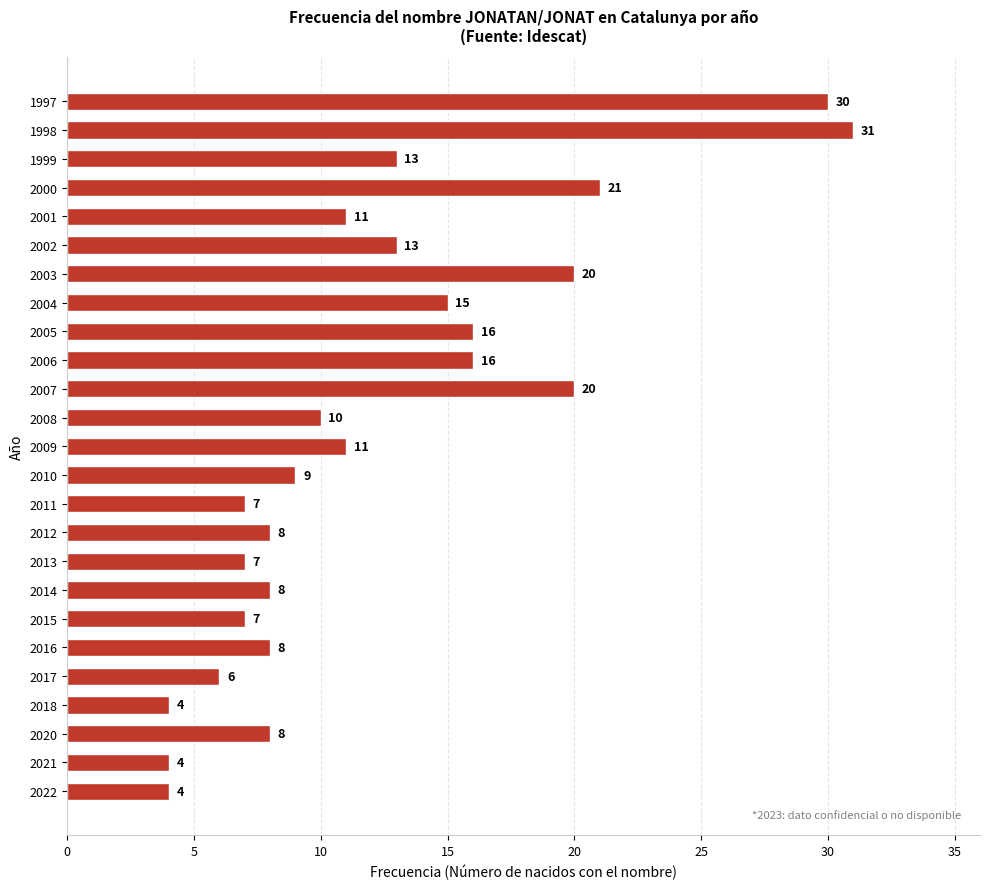

Does the chart contain stacked bars?

No